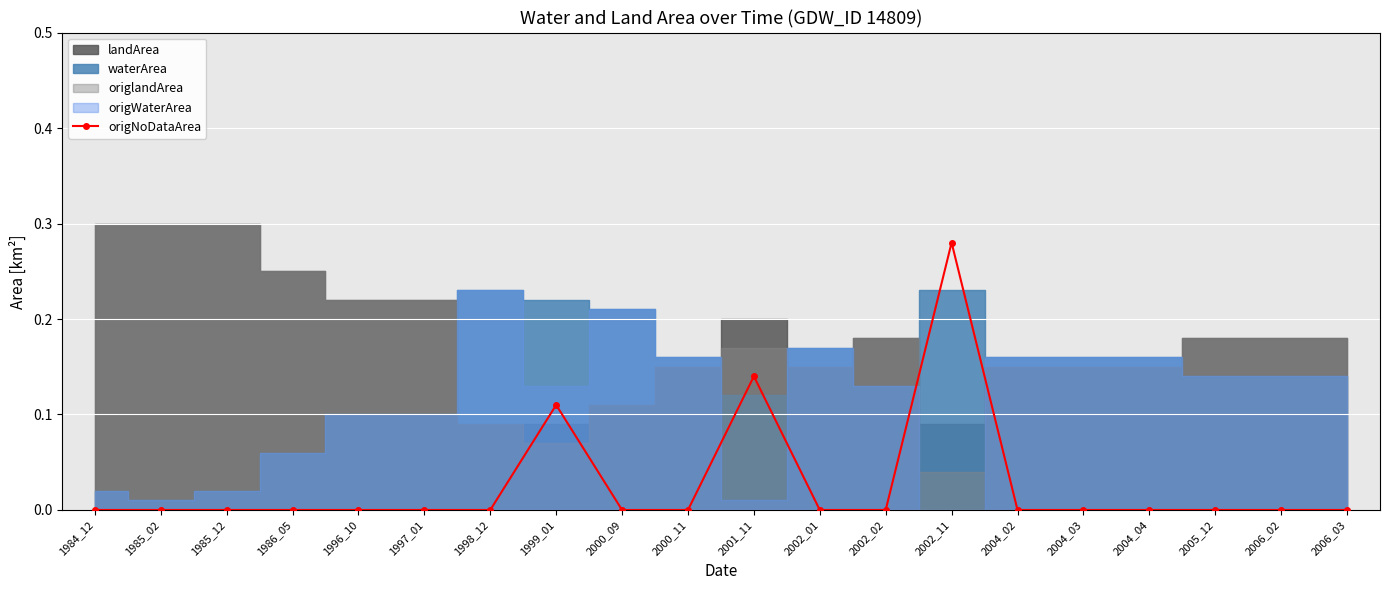

Reading left to right, list all the values displayed in this chart.

1984_12=0.0	1985_02=0.0	1985_12=0.0	1986_05=0.0	1996_10=0.0	1997_01=0.0	1998_12=0.0	1999_01=0.1	2000_09=0.0	2000_11=0.0	2001_11=0.1	2002_01=0.0	2002_02=0.0	2002_11=0.3	2004_02=0.0	2004_03=0.0	2004_04=0.0	2005_12=0.0	2006_02=0.0	2006_03=0.0